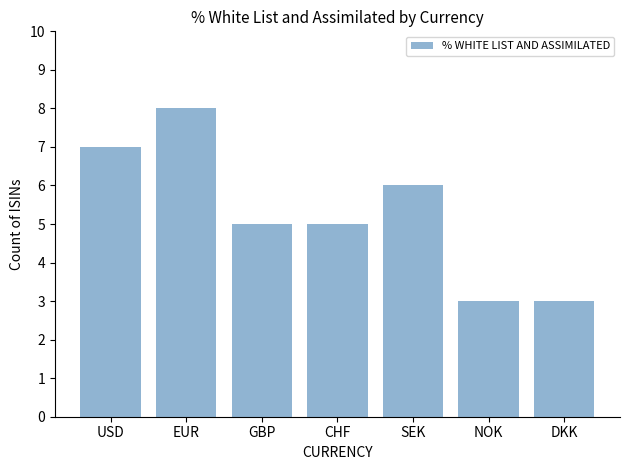

Which label corresponds to the largest value in the chart?

EUR